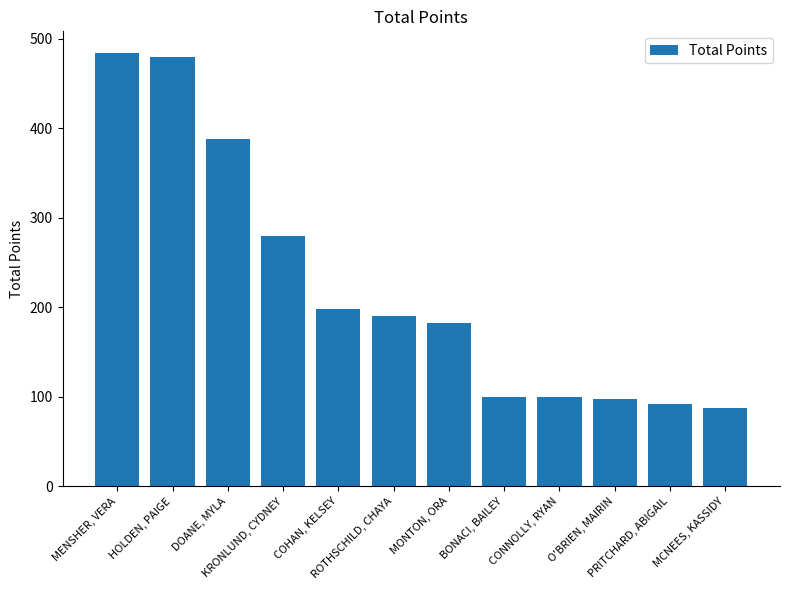

Approximately how many times larger is the value at CONNOLLY, RYAN compared to ROTHSCHILD, CHAYA?

0.5